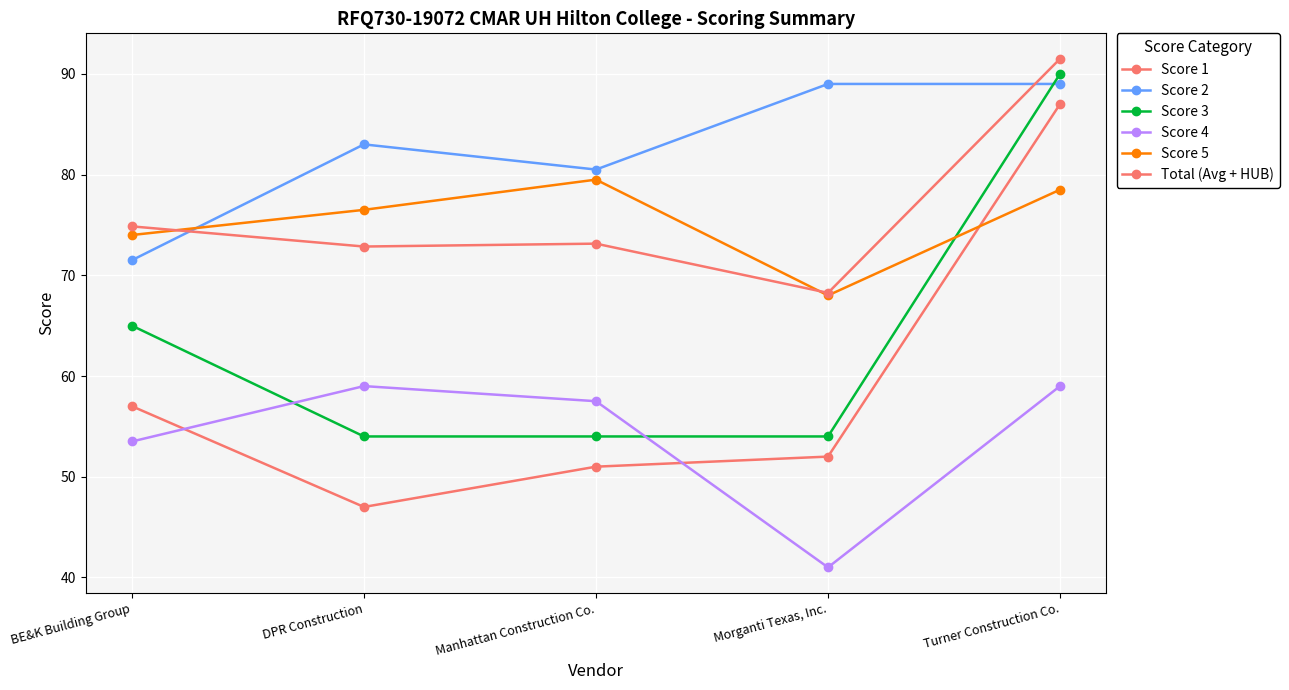

Reading left to right, what are all the values shown in this chart?

Score 1: 57.0	47.0	51.0	52.0	87.0
Score 2: 71.5	83.0	80.5	89.0	89.0
Score 3: 65.0	54.0	54.0	54.0	90.0
Score 4: 53.5	59.0	57.5	41.0	59.0
Score 5: 74.0	76.5	79.5	68.0	78.5
Total (Avg + HUB): 74.9	72.9	73.1	68.3	91.5